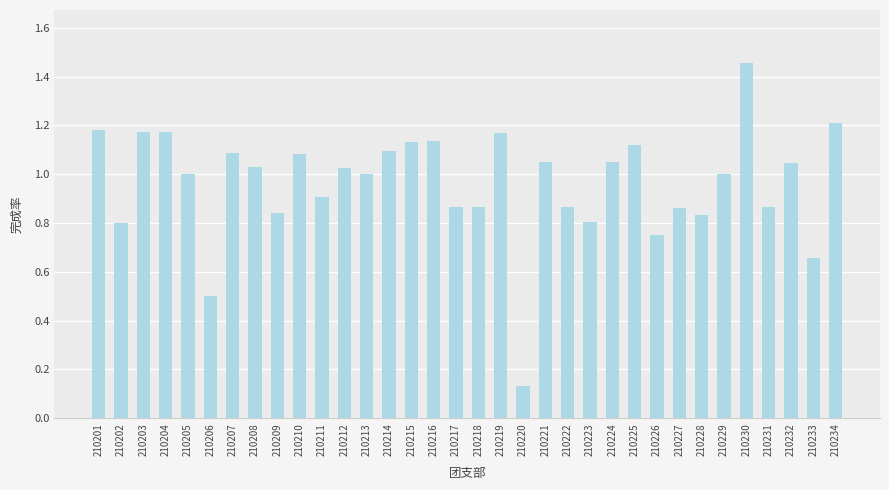

The chart shows a value of 0.8 at 210226. True or false?

True